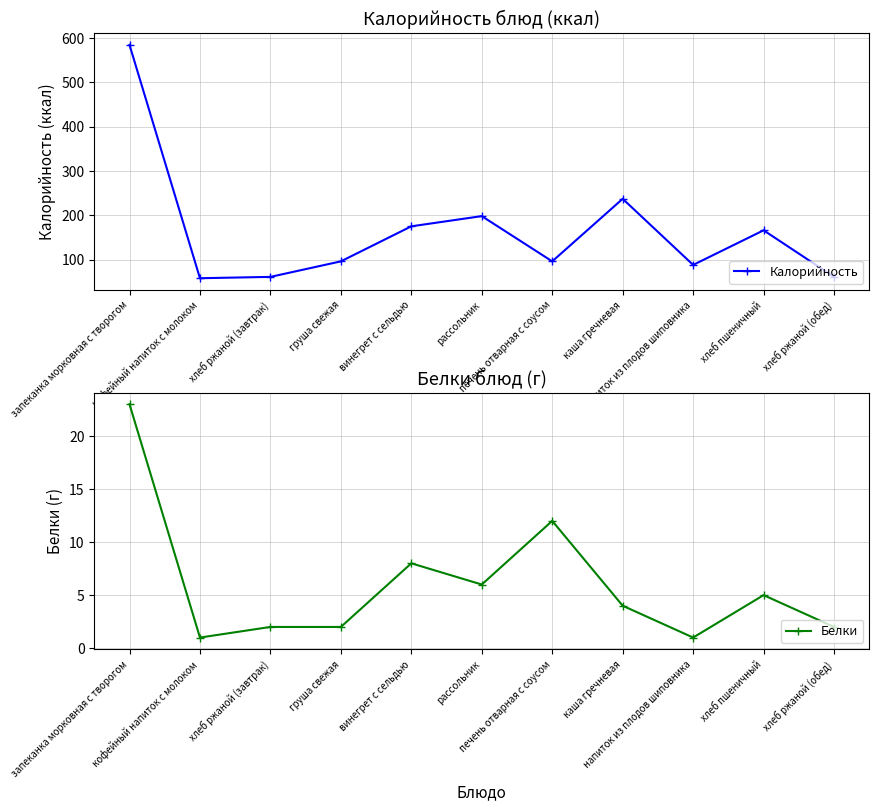

List the series in order of their overall mean, highest first.

Калорийность, Белки